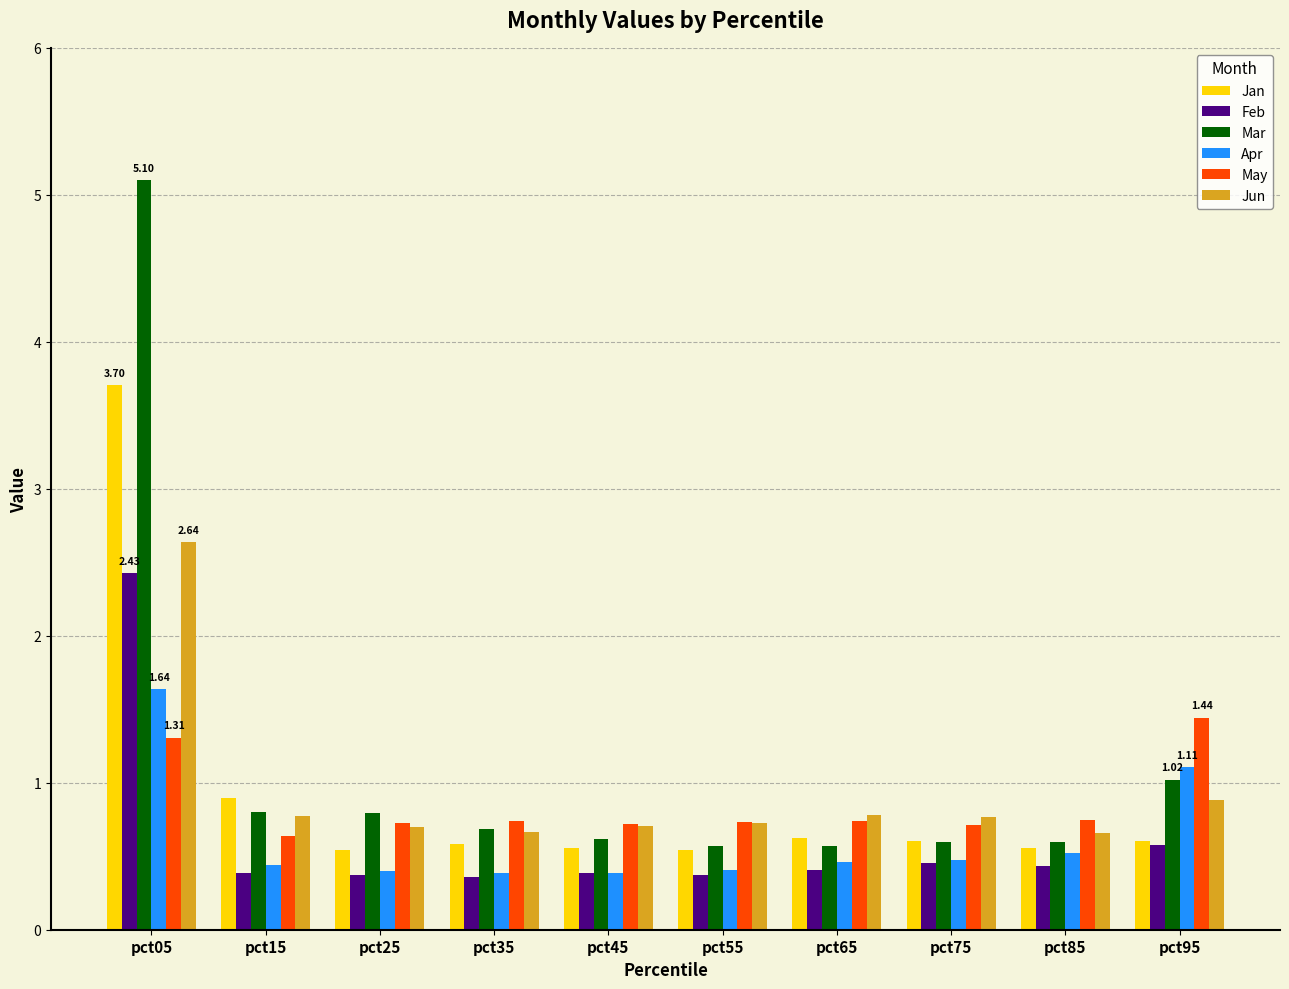

What are all the series names shown in the legend?

Jan, Feb, Mar, Apr, May, Jun